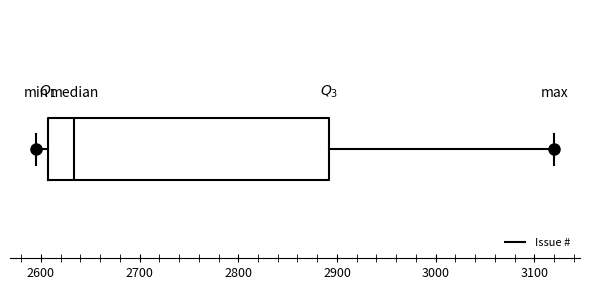

Where does the left whisker of the box end on the x-axis? The values are not printed on the chart, so give them approximately, as read against the axis.

2600